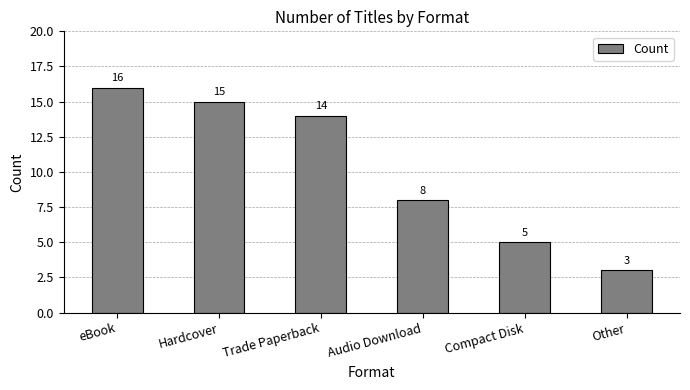

What is the sum of all values?

61